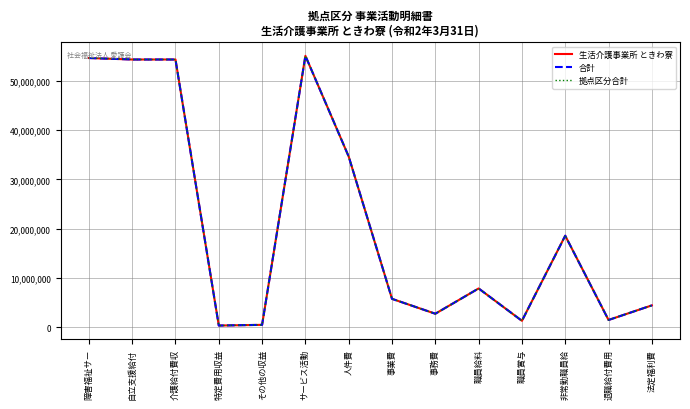

At 退職給付費用, list the series in order from largest to smallest.

生活介護事業所 ときわ寮, 合計, 拠点区分合計